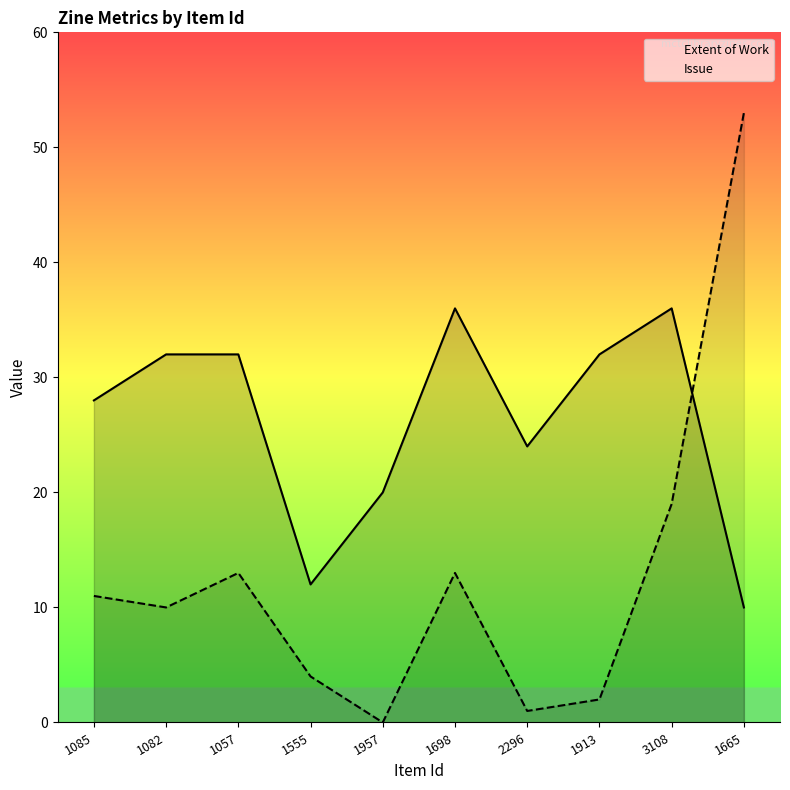

The Issue series shows 1 at 2296. True or false?

True